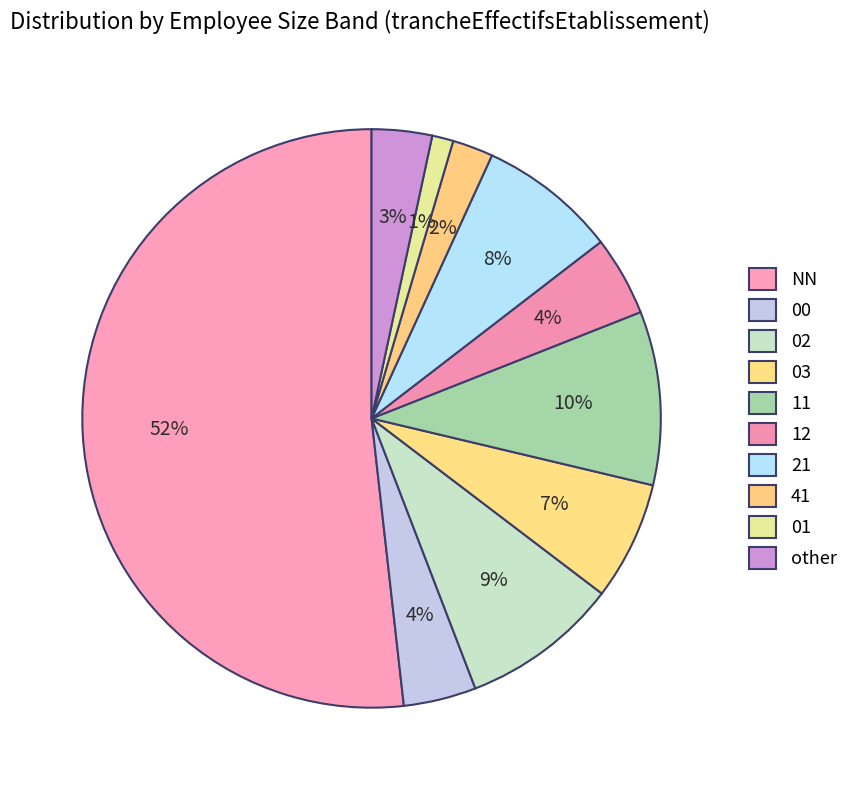

True or false: 12 accounts for 4% of the total.

True